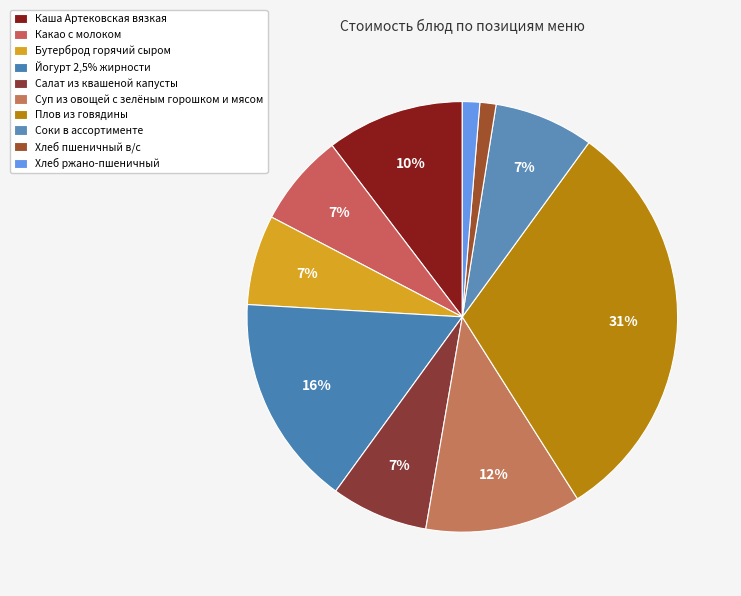

To the nearest percent, what is the combined percentage of Хлеб пшеничный в/с and Салат из квашеной капусты?

8%